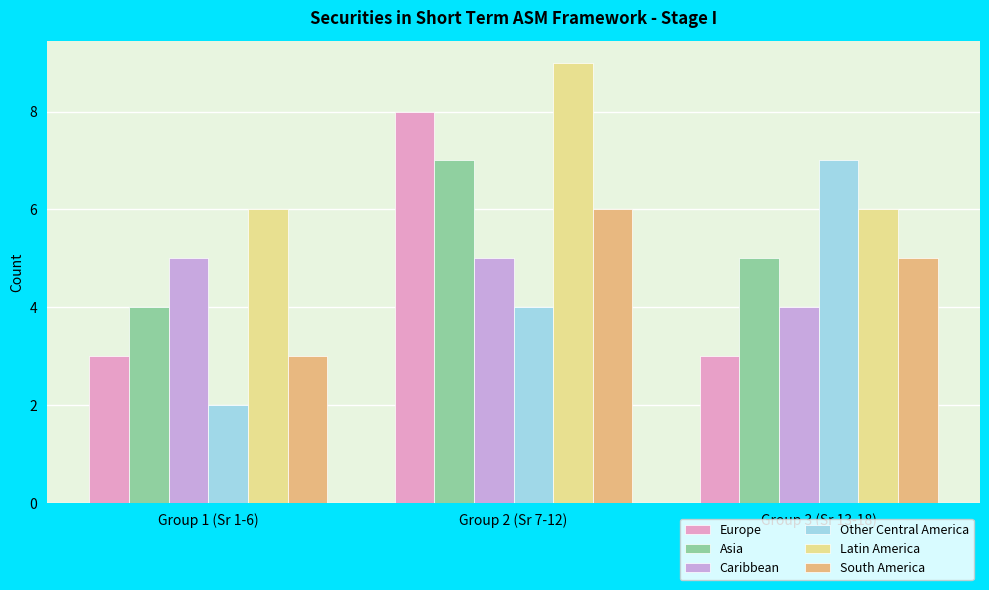

What is the approximate value of Latin America at Group 1 (Sr 1-6)?

6